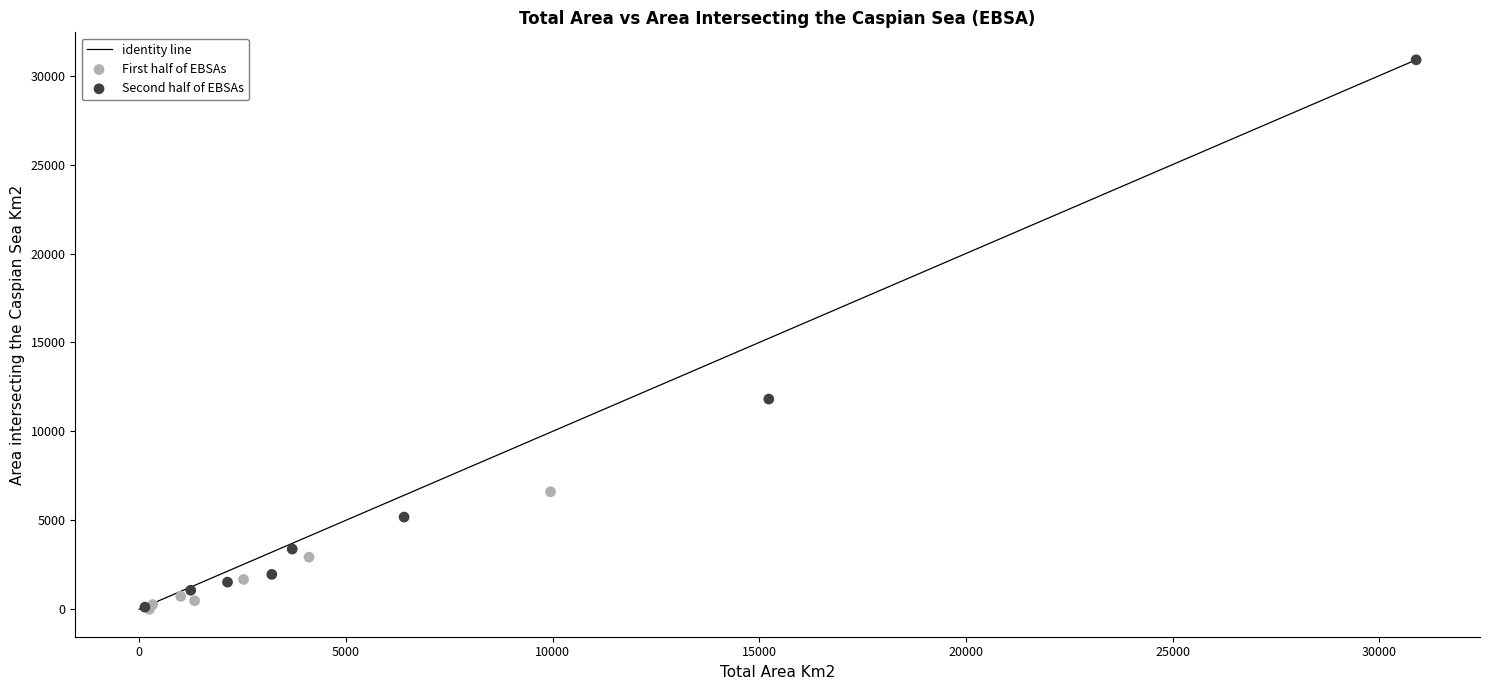

Which series contains the highest Y value?

Second half of EBSAs